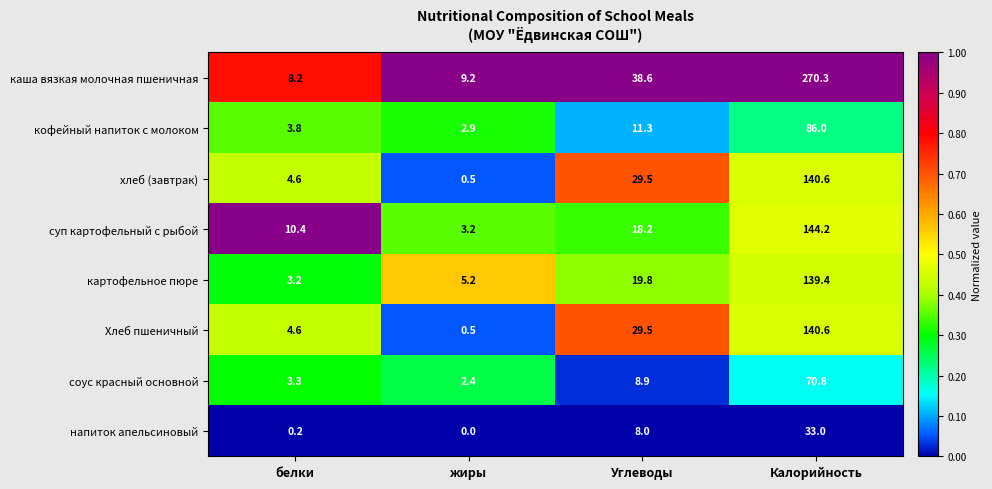

Between белки and жиры, which series saw the biggest shift?

суп картофельный с рыбой